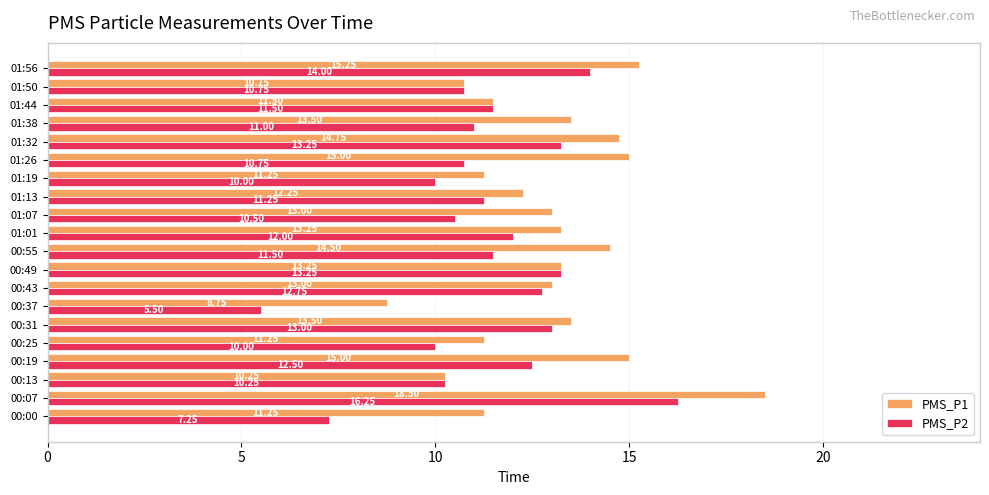

Rank the series at 00:00 from lowest to highest value.

PMS_P2, PMS_P1